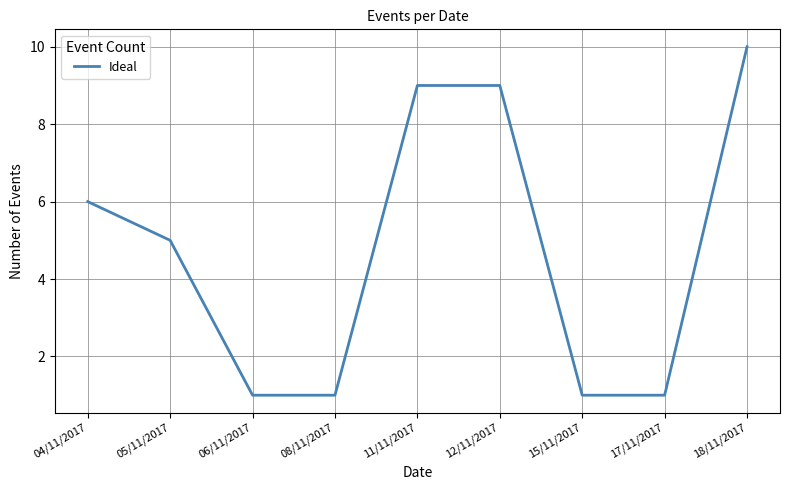

What is the difference between the maximum and minimum values?

9